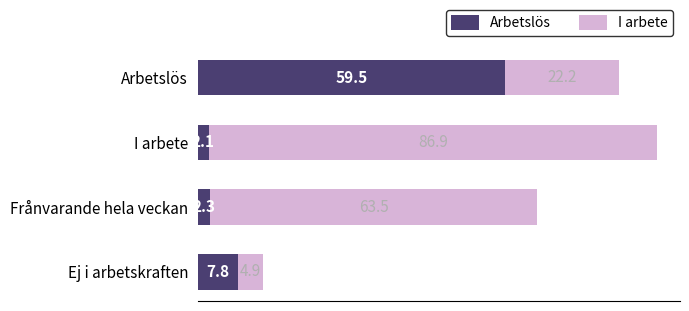

Count the number of data series in this chart.

2